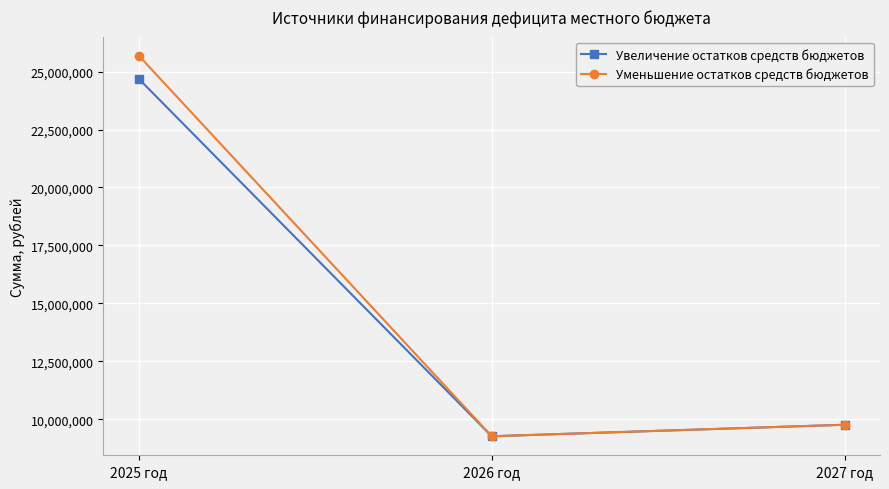

What is the difference between the highest and lowest values at 2025 год?

1000702.9